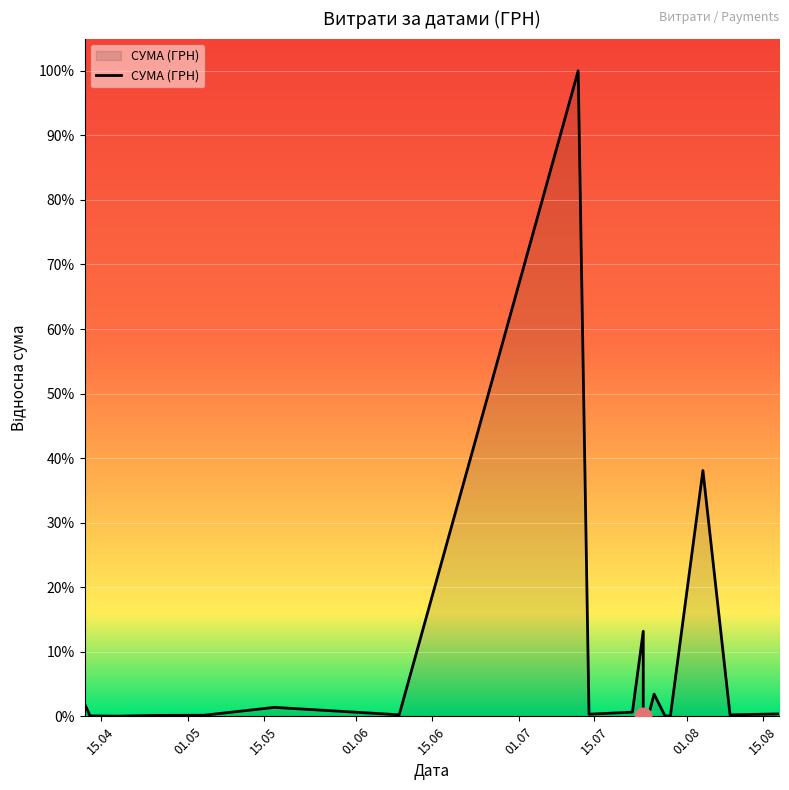

What is the average value?

0.1